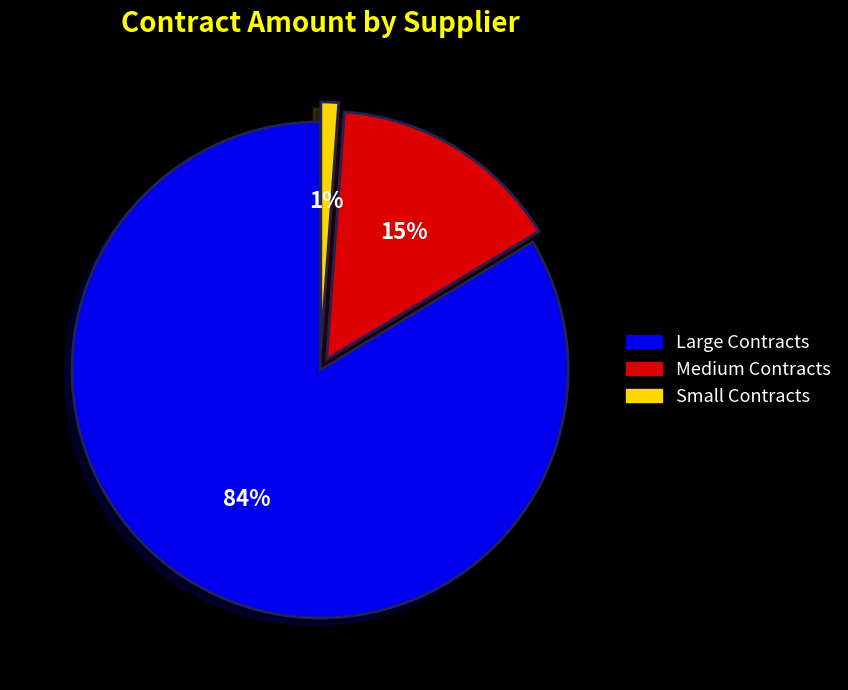

Is there a majority slice in this chart?

Yes